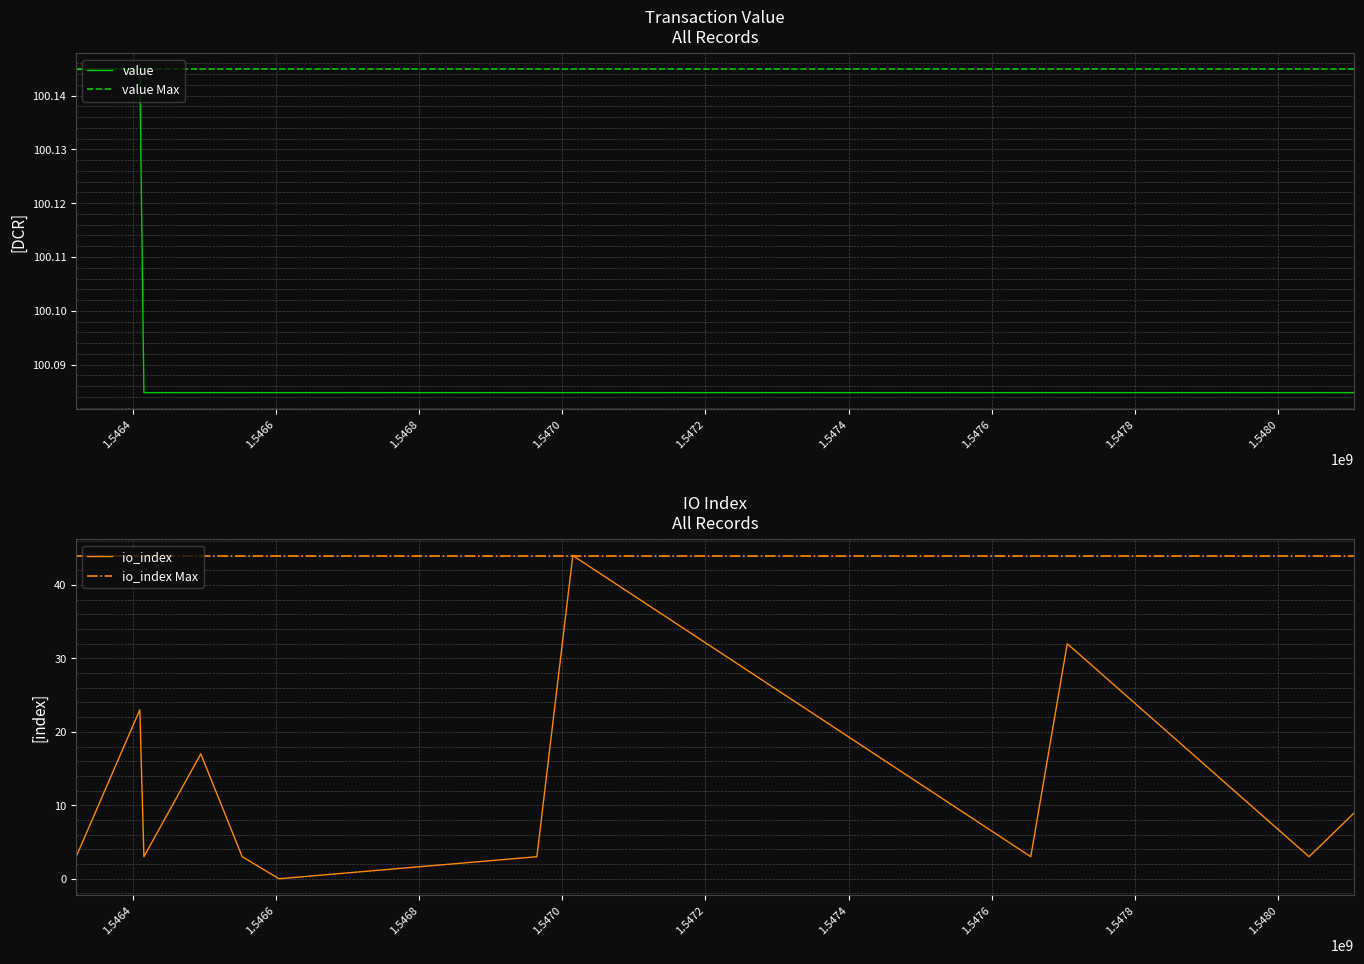

At which label is io_index closest to 22?

1546409825